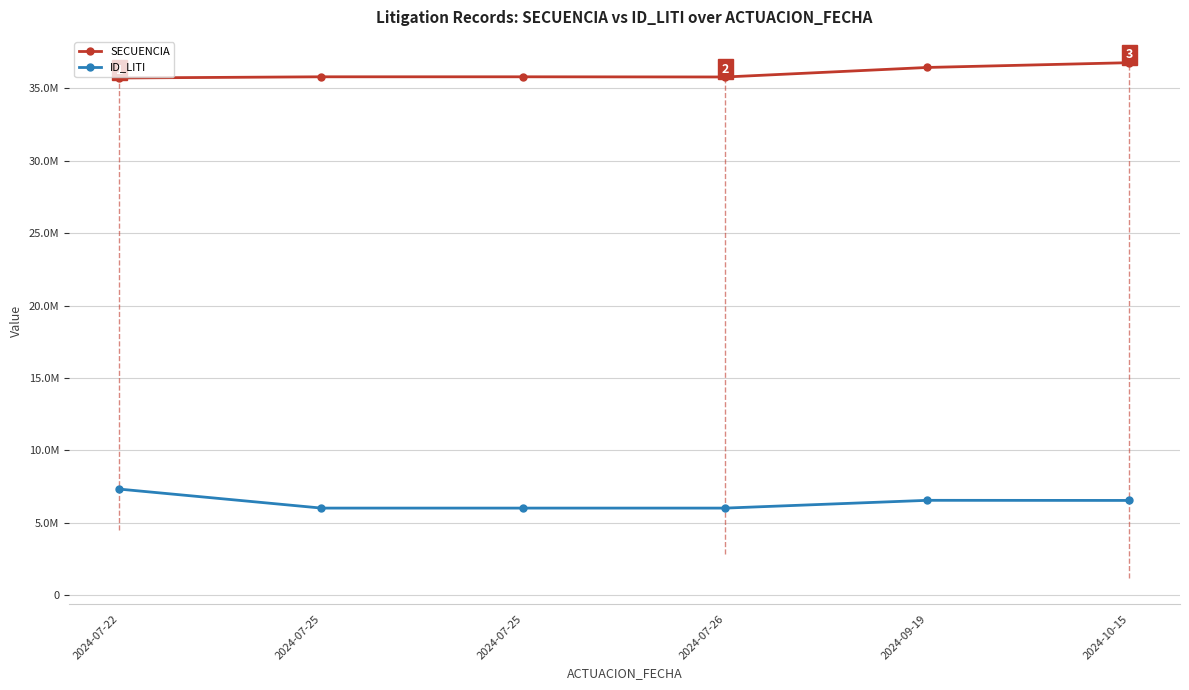

What is the minimum value shown in the chart?

6004951